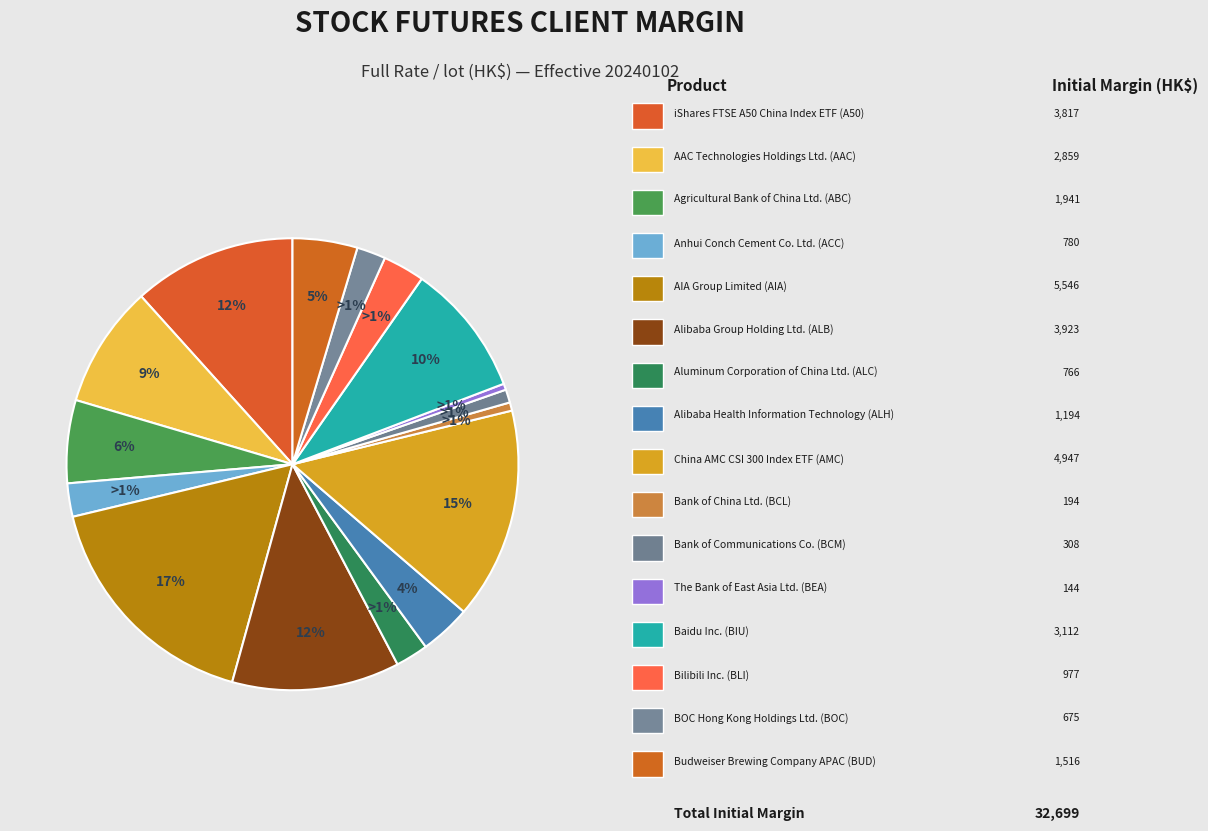

Is there any slice that represents more than half of the pie?

No